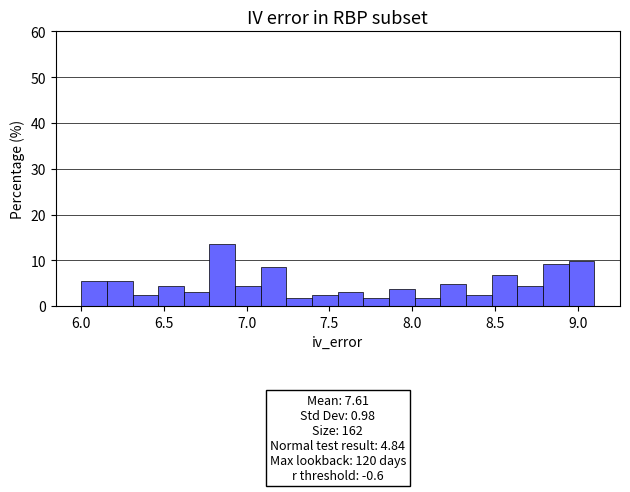

Read against the x-axis, roughly where is the centre of the tallest bar?

6.85